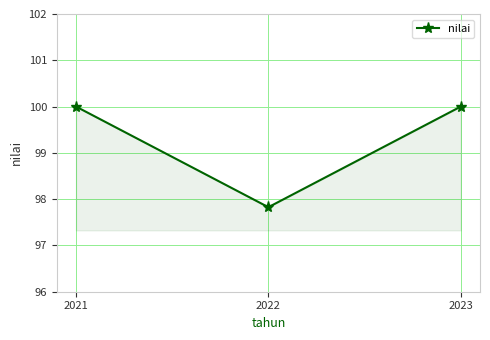

Which category has the lowest value across all series?

2022